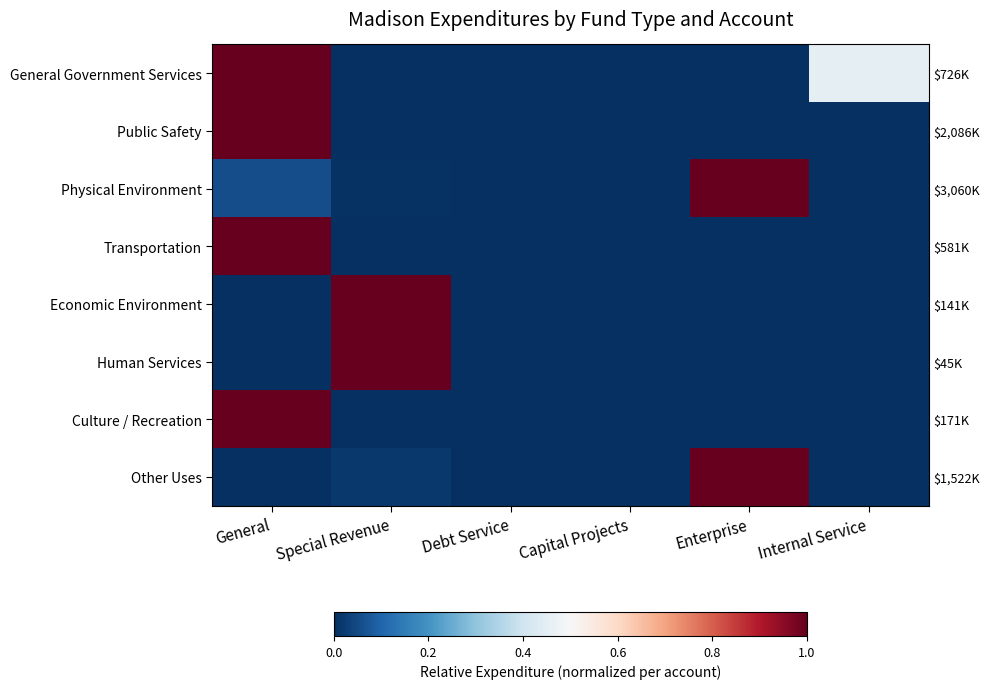

What is the average value of the Transportation series?

0.2